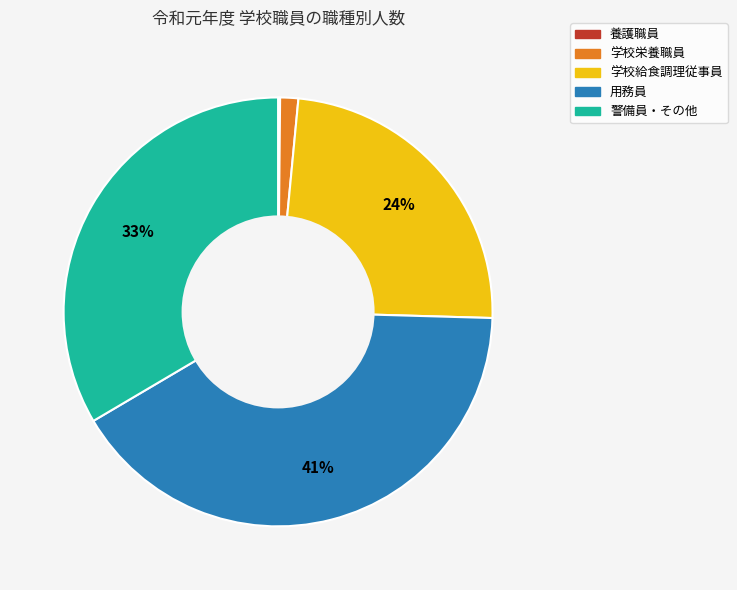

What is the largest slice in the pie chart?

用務員